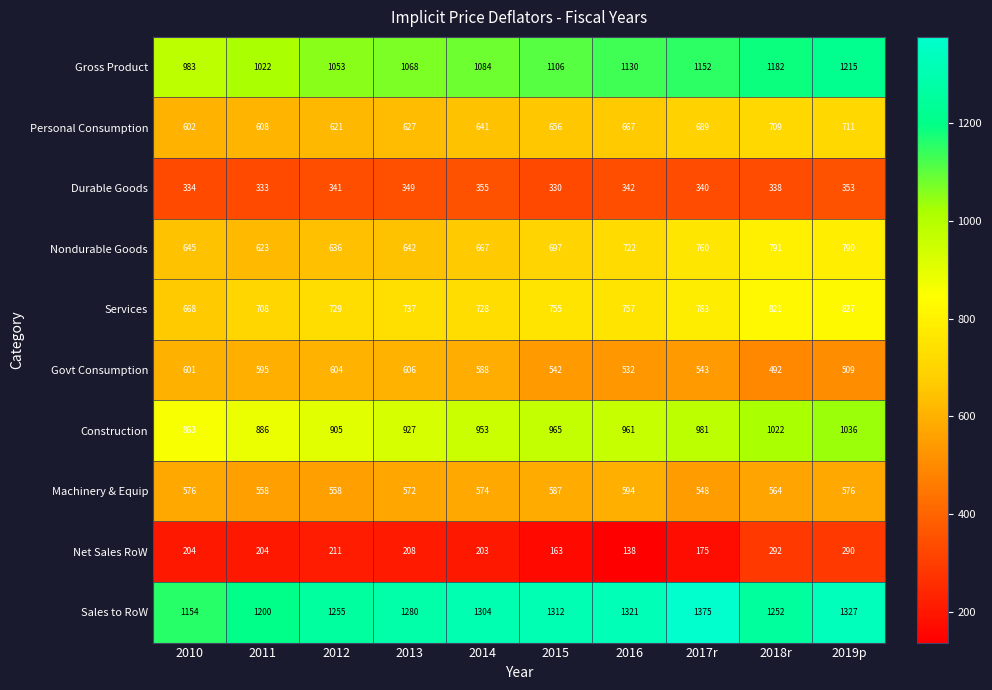

What is the minimum value shown in the chart?

138